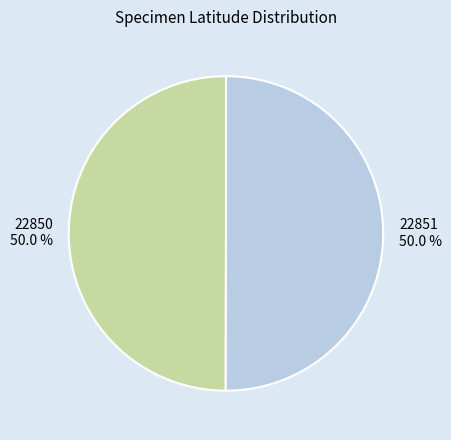

Approximately how many times larger is the value at 22851 compared to 22850?

1.0